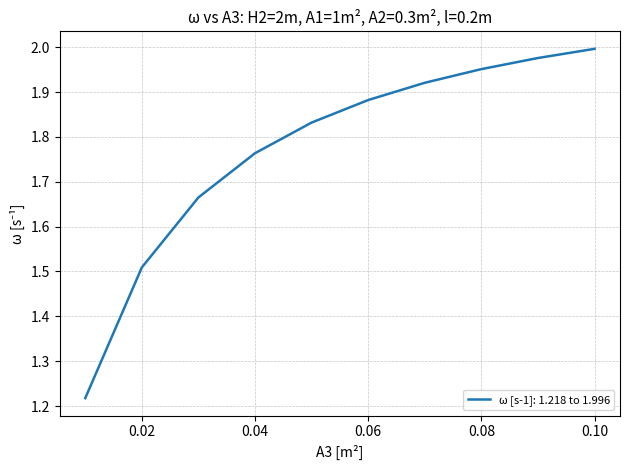

True or false: the data has more than 0 interior local peaks.

False